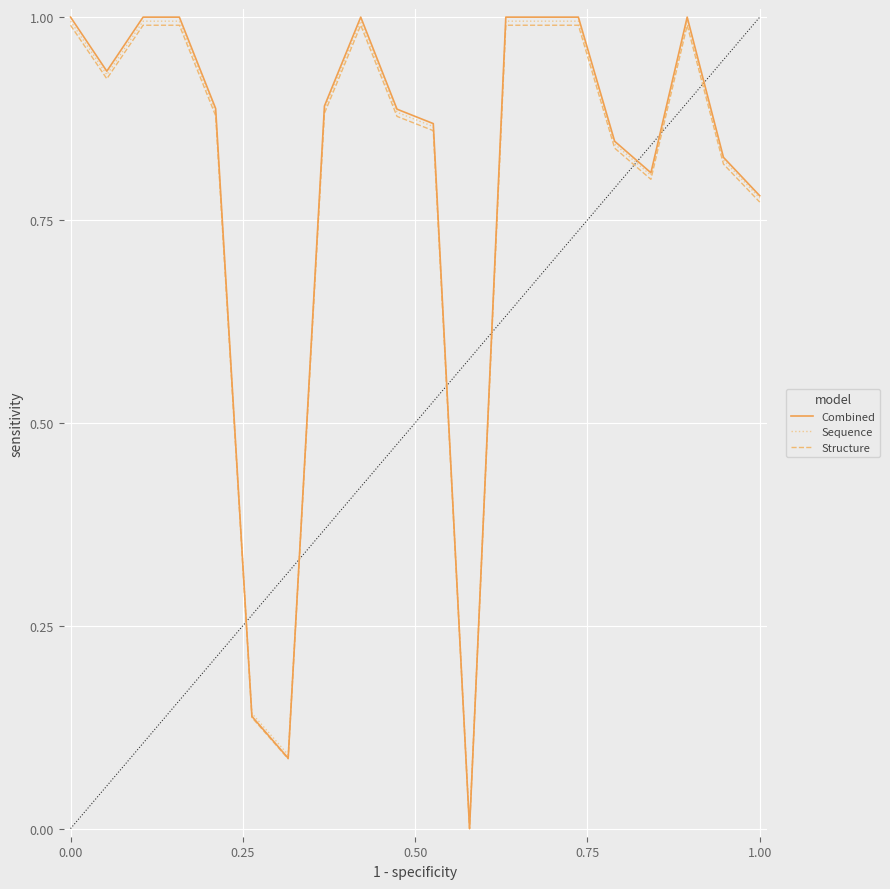

What are all the series names shown in the legend?

Combined, Sequence, Structure